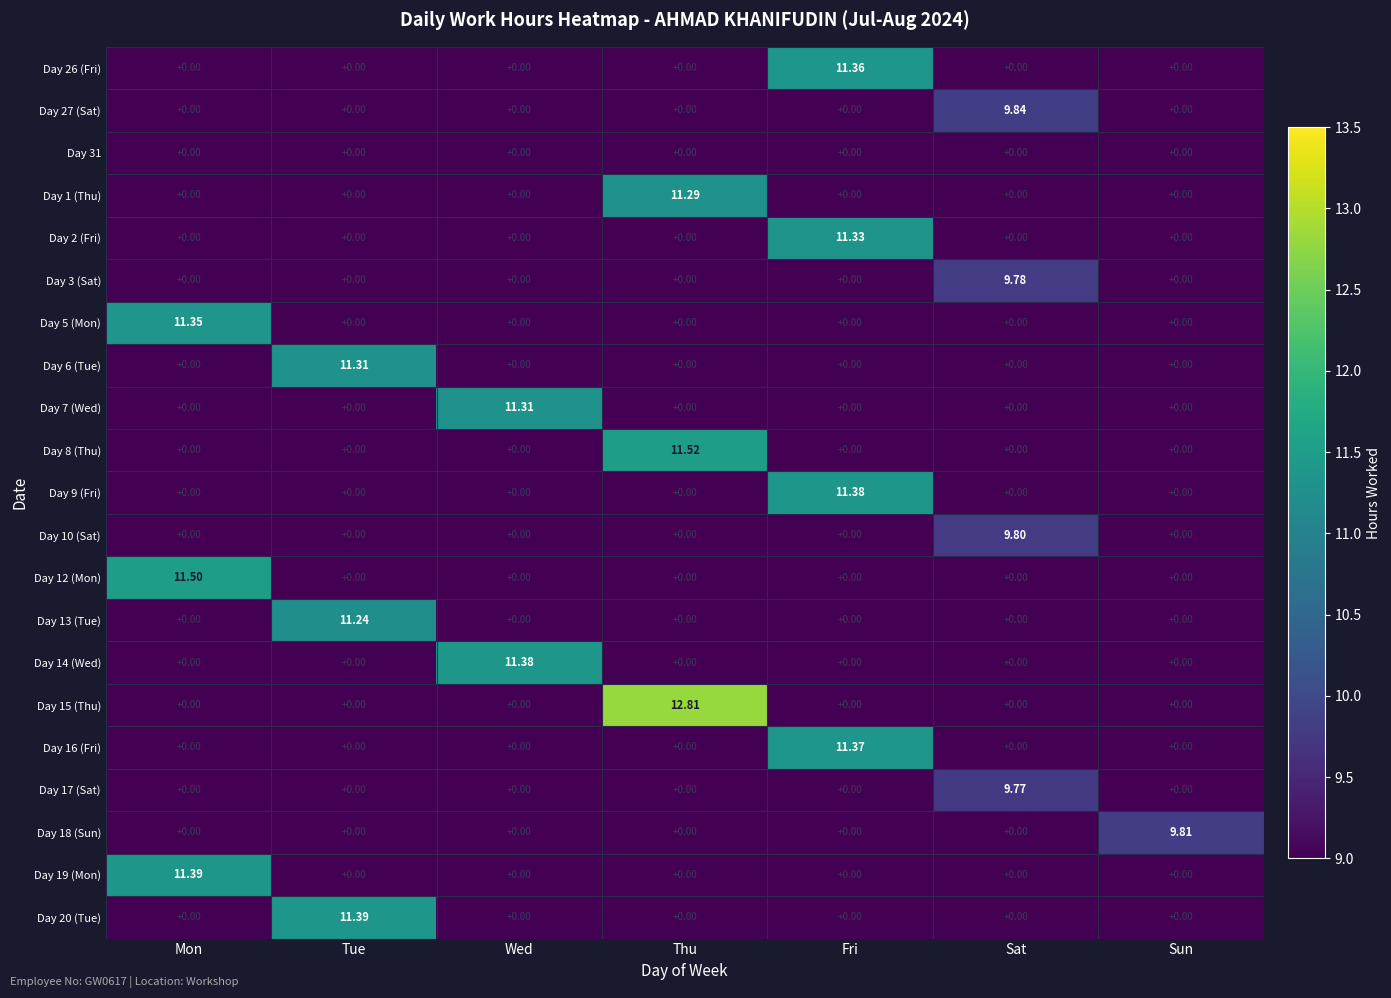

At which category is the sum across all series the highest?

Fri